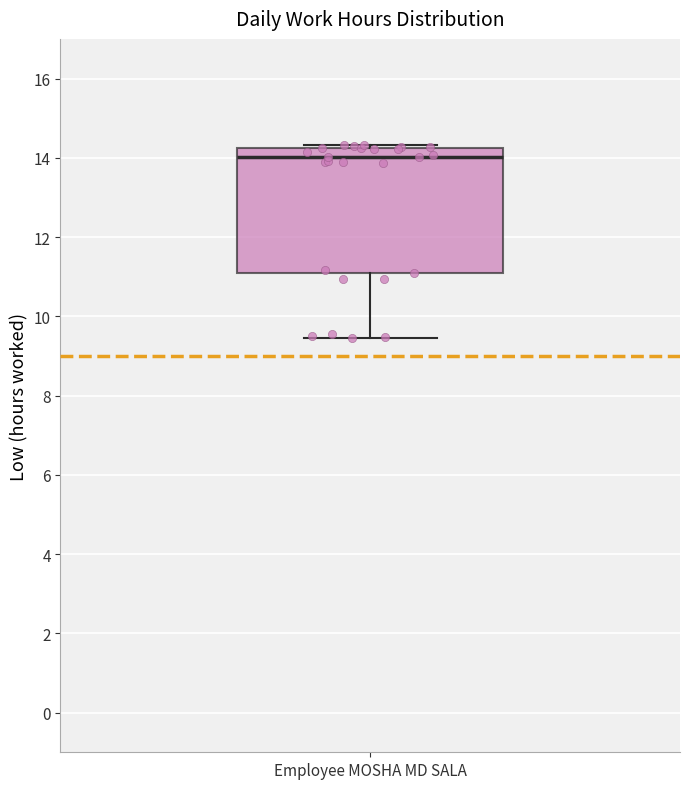

Read this box plot against the y-axis: the position of the median line, the range covered by the box, and the ends of both whiskers. The values are not printed on the chart, so give them approximately, as read against the axis.

median 14.0, box 11.0 to 14.2, whiskers 9.4 to 14.4